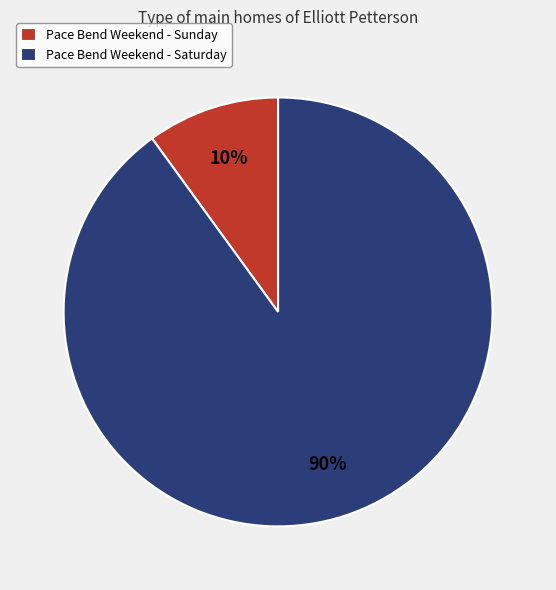

What percentage is the Pace Bend Weekend - Sunday slice, to the nearest percent?

10%